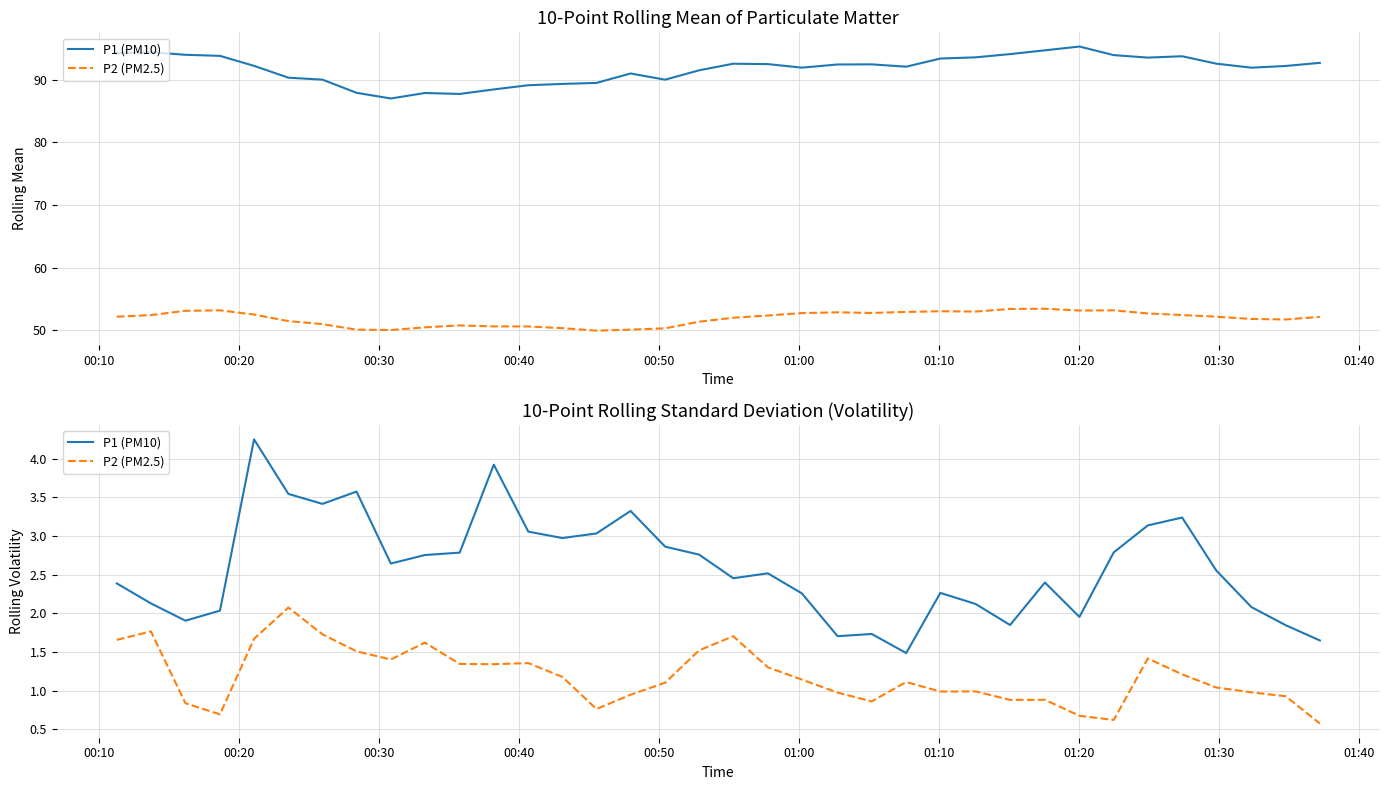

True or false: P1 (PM10) has more than 2 interior local peaks.

True